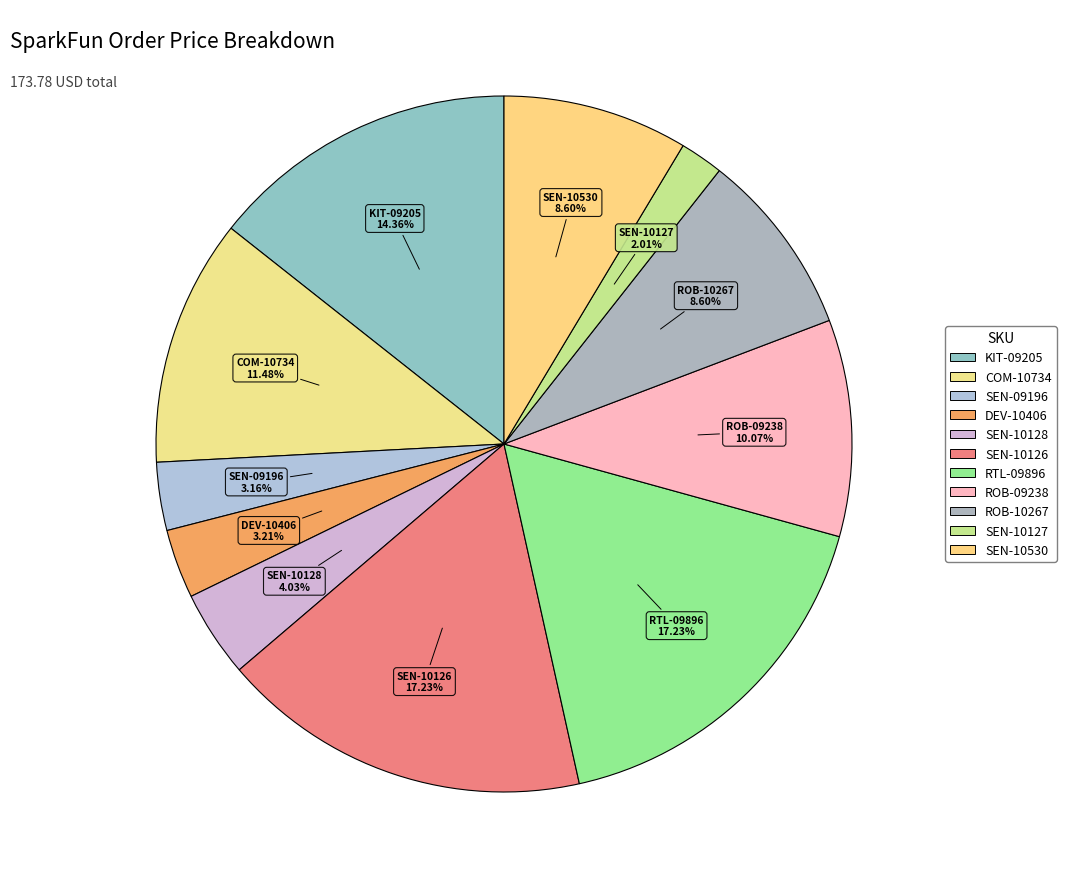

To the nearest percent, what percentage of the pie is KIT-09205?

14%